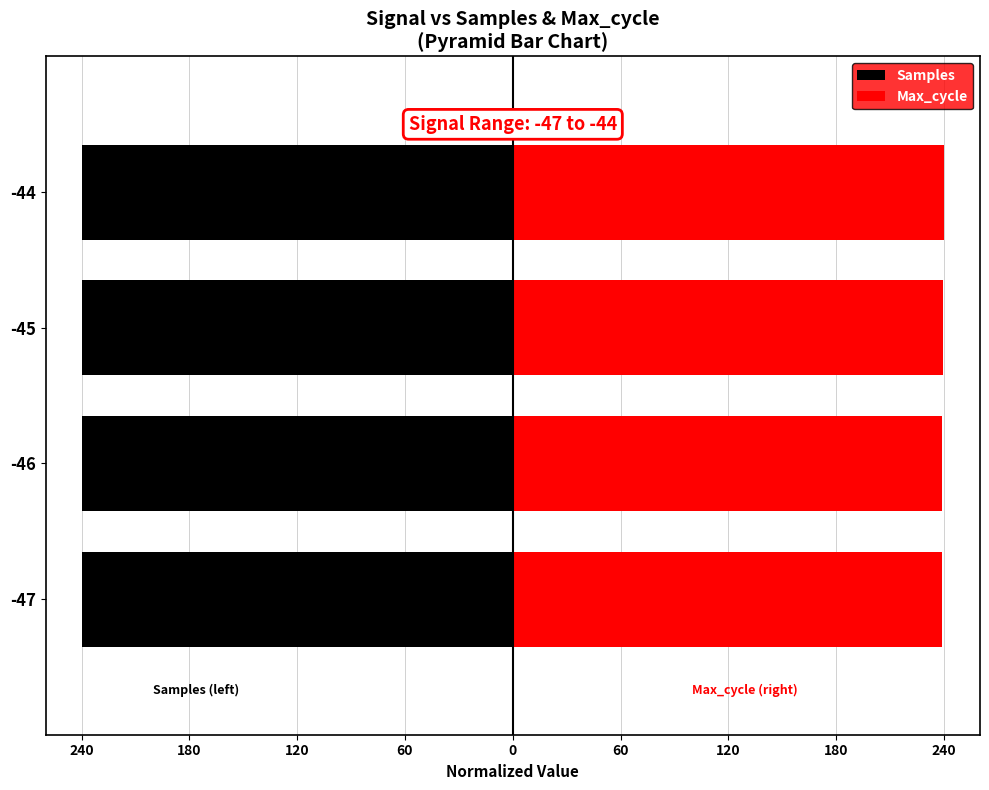

Which series has the widest spread of values?

Max_cycle